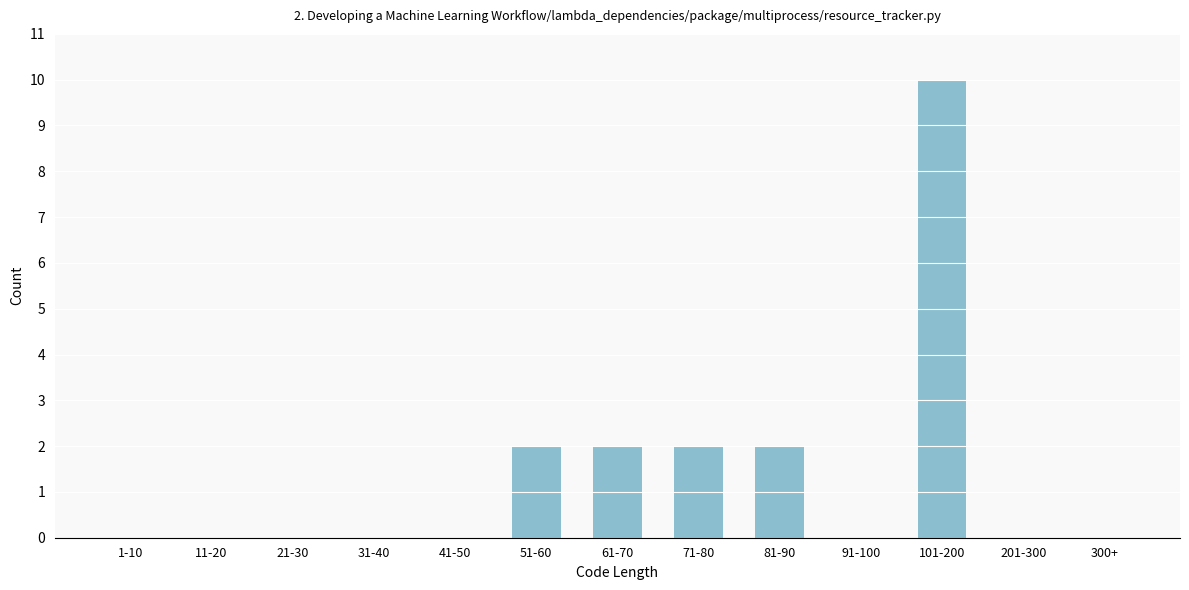

Reading right to left, what are all the values shown in this chart?

300+=0	201-300=0	101-200=10	91-100=0	81-90=2	71-80=2	61-70=2	51-60=2	41-50=0	31-40=0	21-30=0	11-20=0	1-10=0